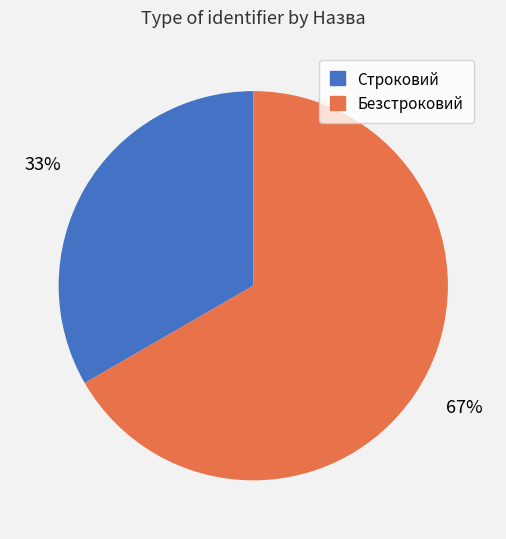

Which has a higher value, Безстроковий or Строковий?

Безстроковий